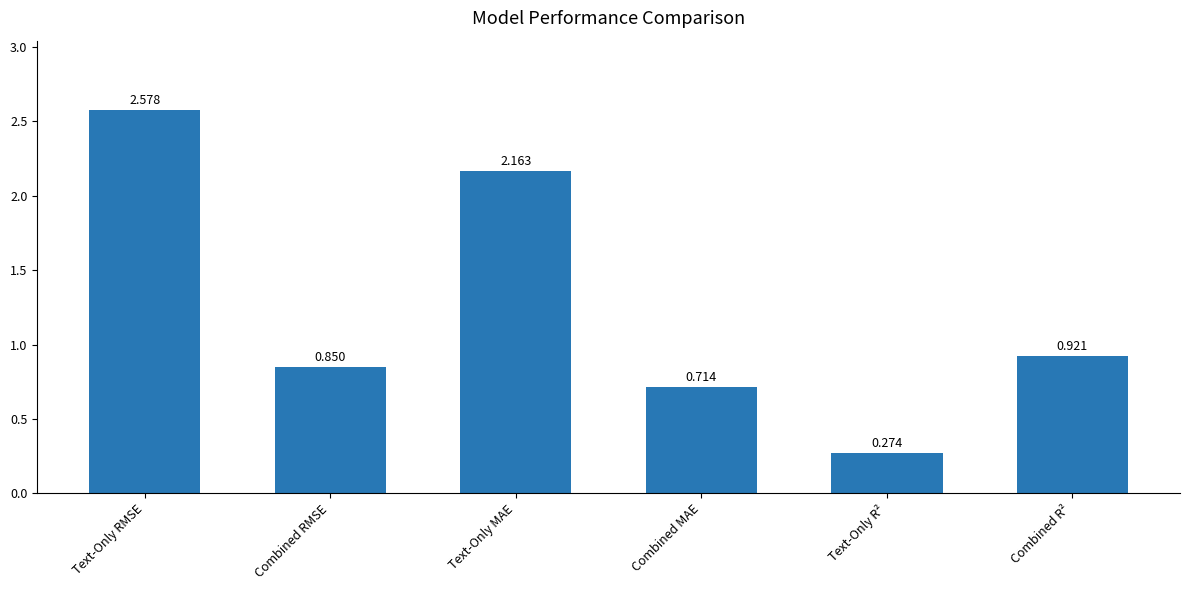

Rank the categories by value from lowest to highest.

Text-Only R², Combined MAE, Combined RMSE, Combined R², Text-Only MAE, Text-Only RMSE